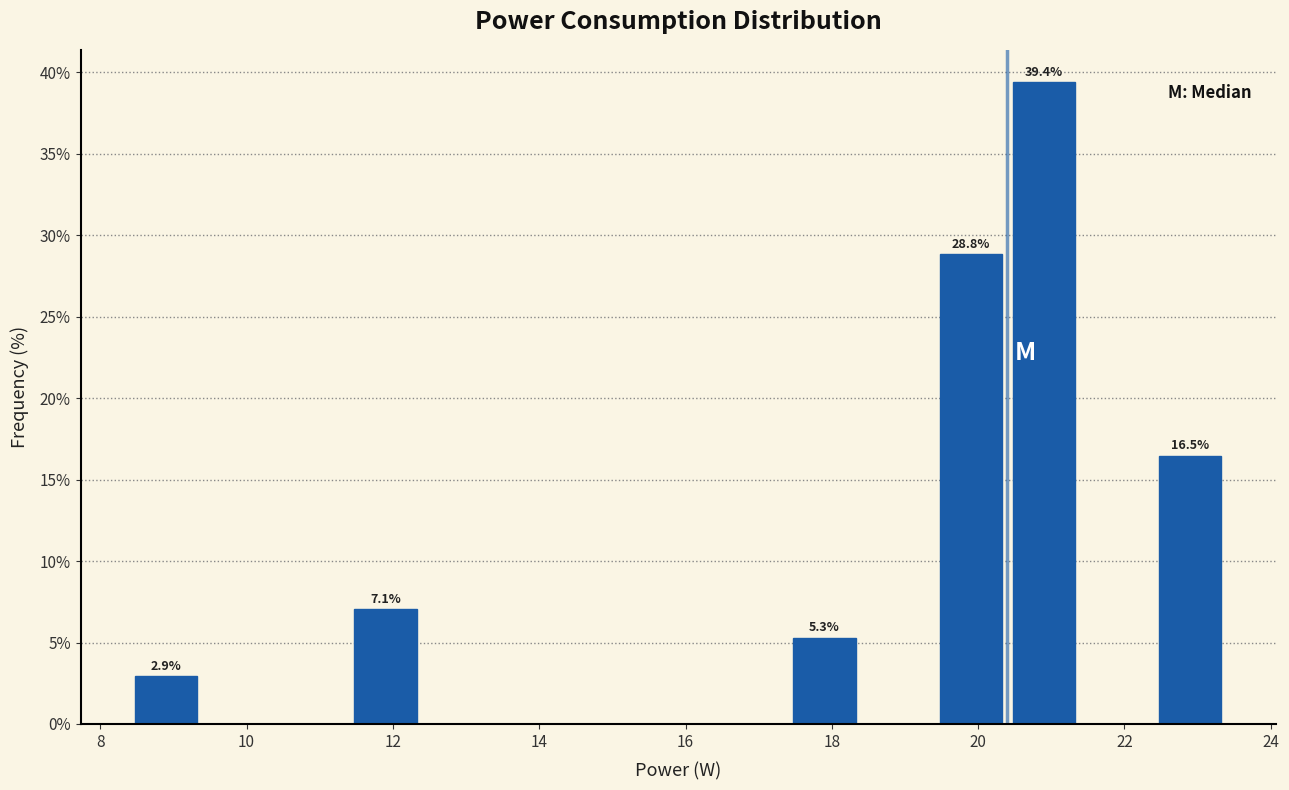

Which range on the x-axis has the tallest bar?

20.4 to 21.4